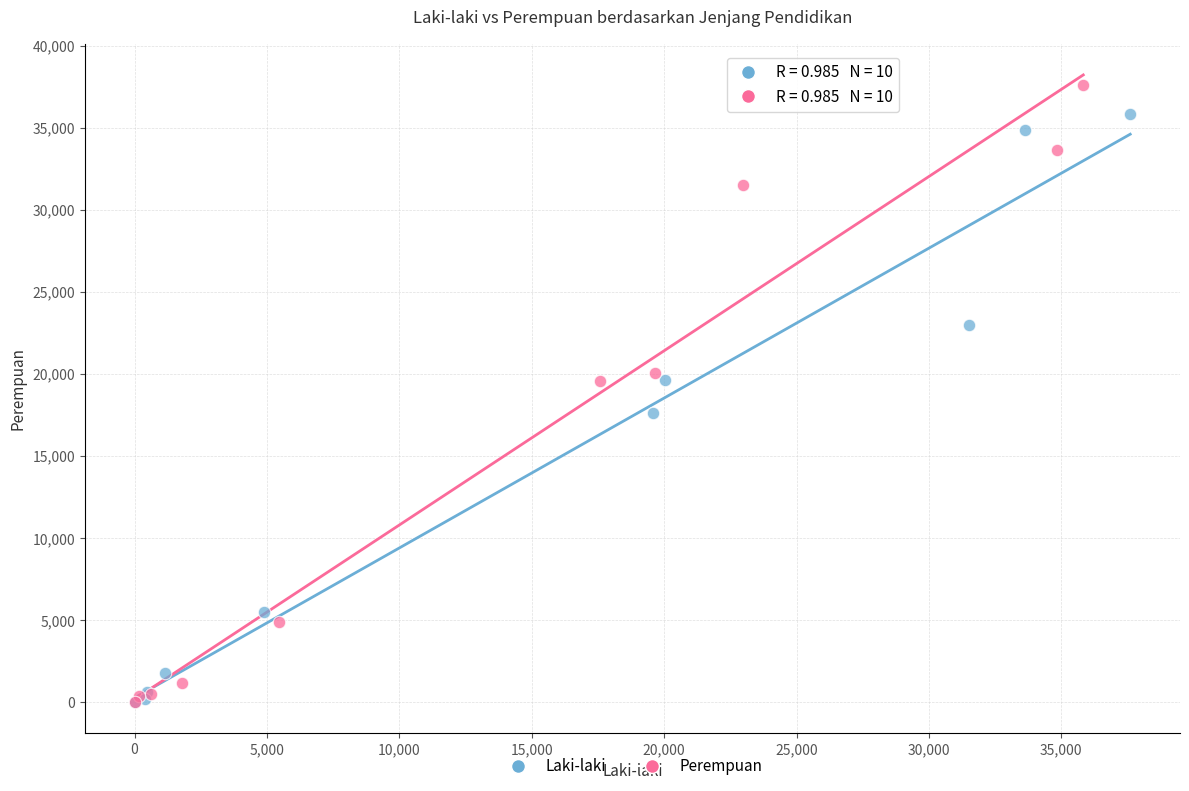

Which series has the widest spread of Y values?

Perempuan